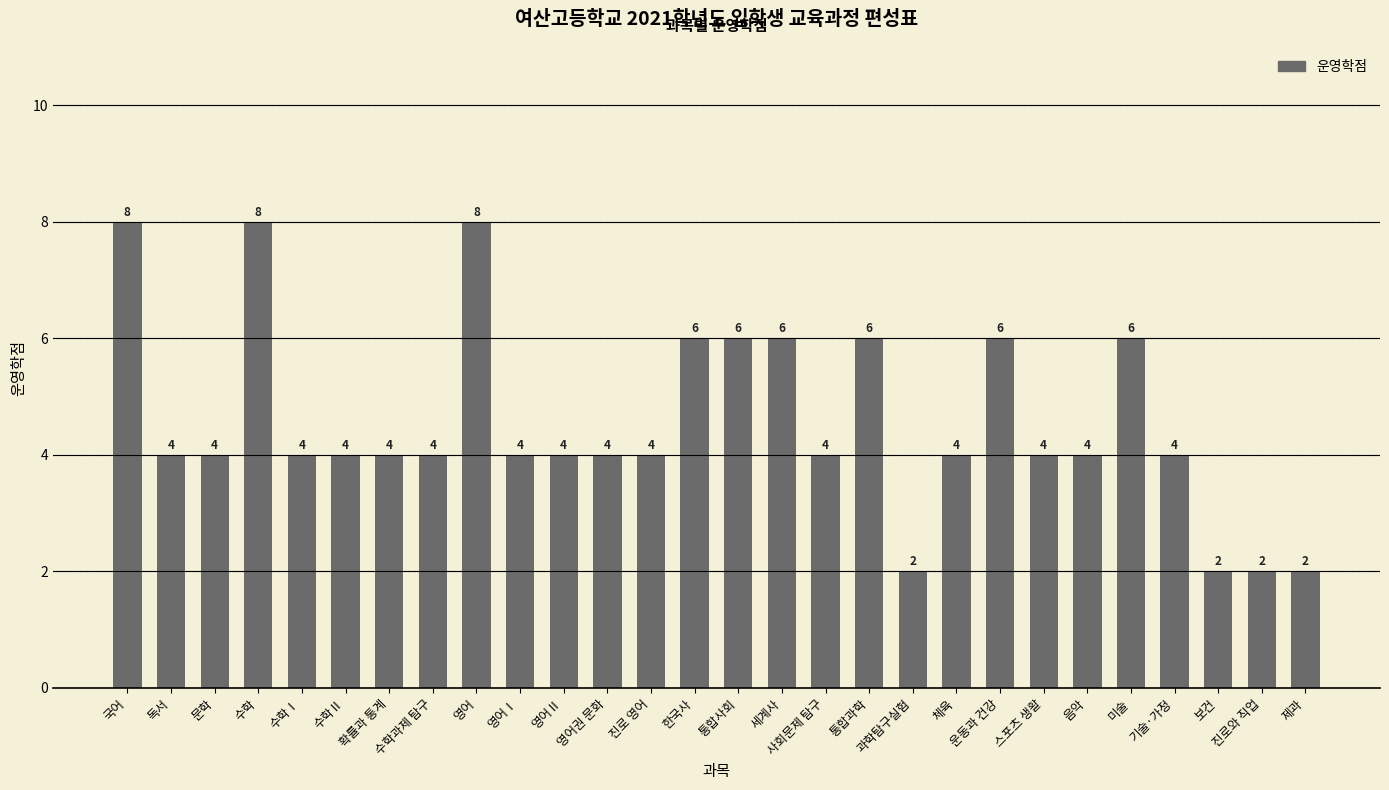

What is the difference between the maximum and second lowest values?

6